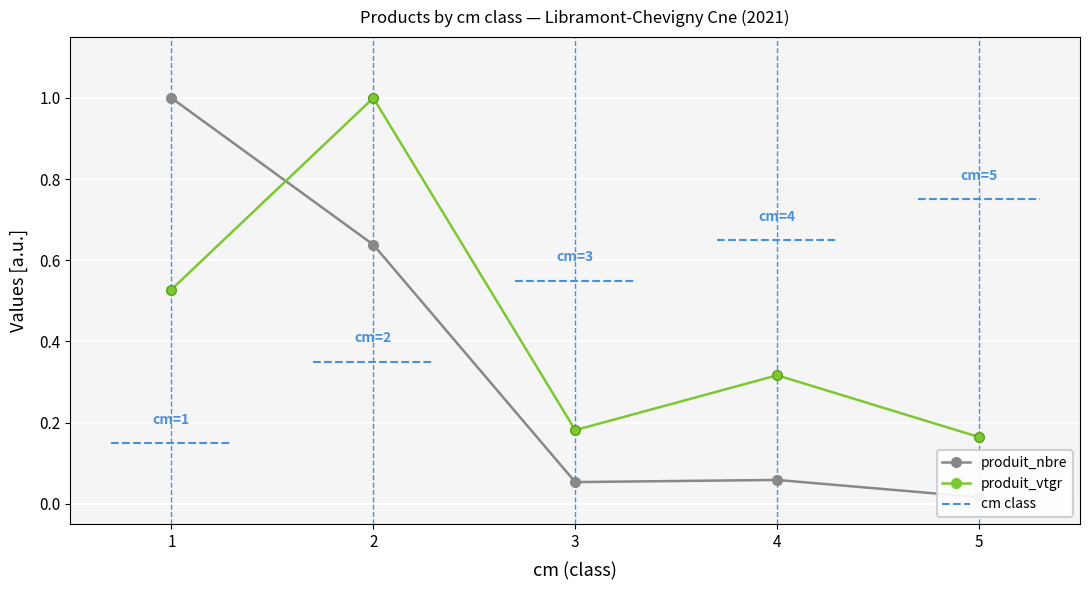

Where do produit_nbre and produit_vtgr first cross each other?

1 and 2